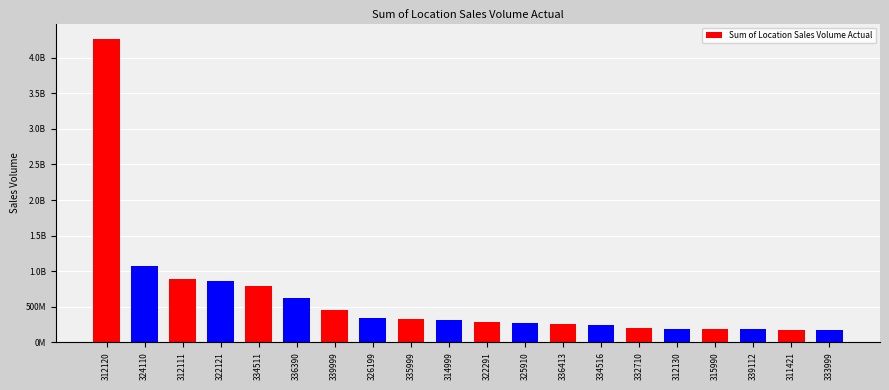

What is the label of the 17th bar from the left?

315990